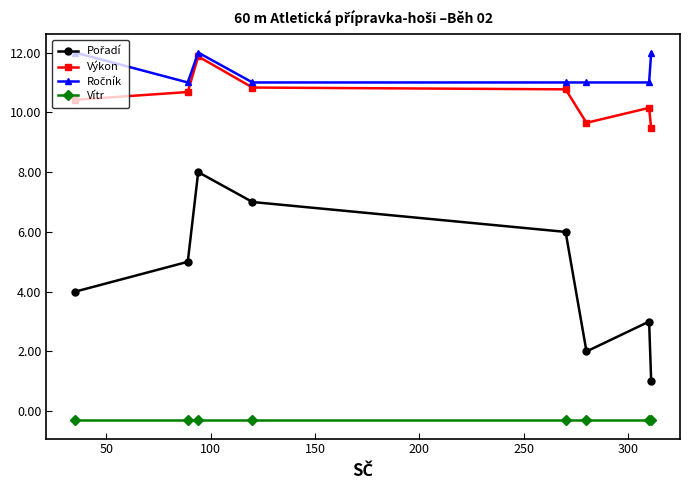

What is the maximum value shown in the chart?

12.0